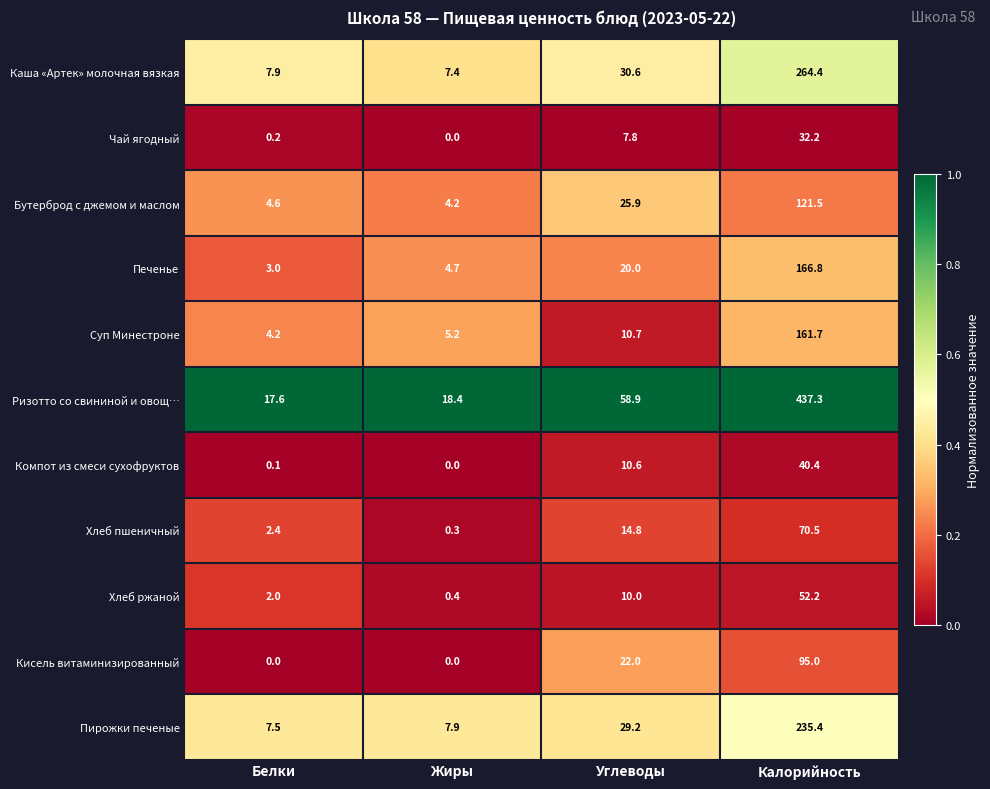

What is the approximate value of Хлеб пшеничный at Белки?

2.4